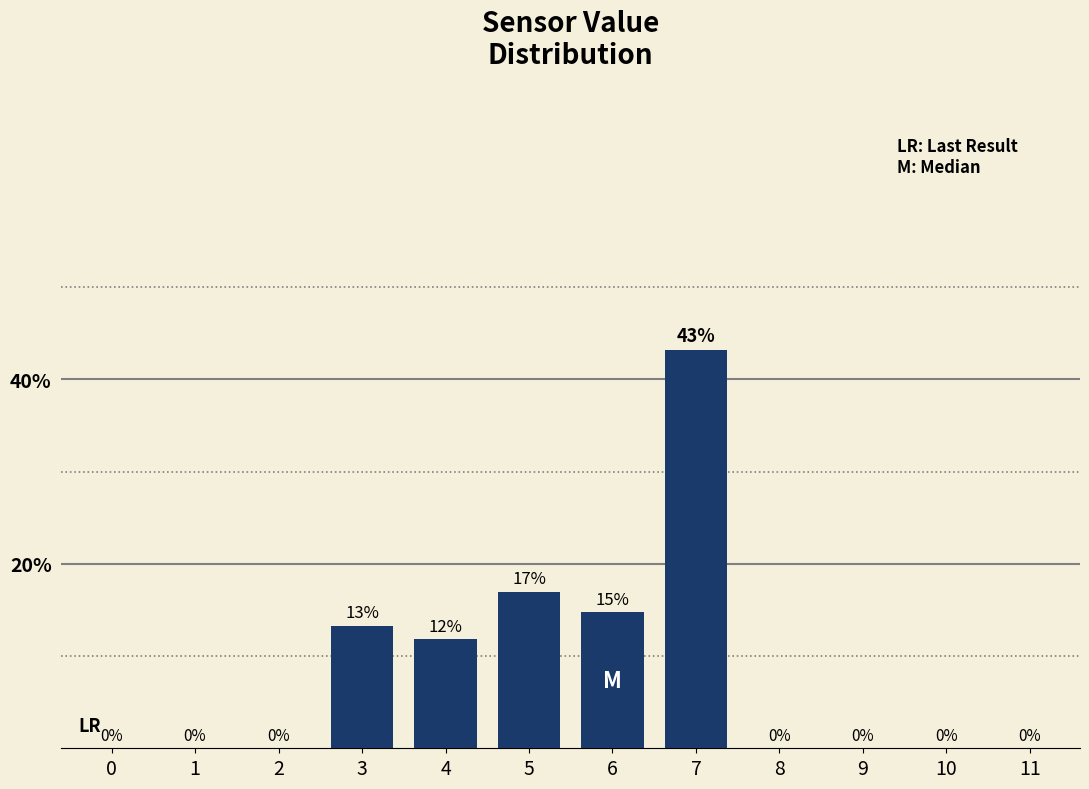

Are the bars horizontal?

No